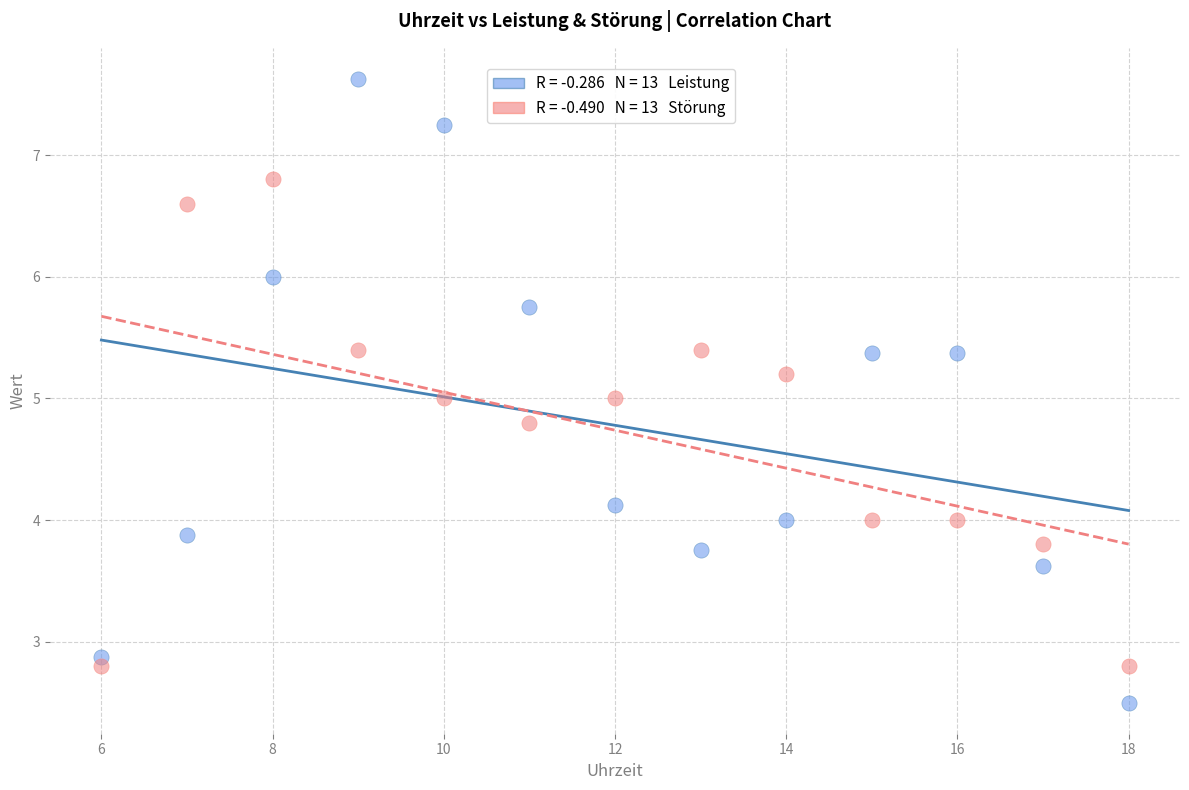

Across all data points, what is the range of X values (max minus min)?

12.0